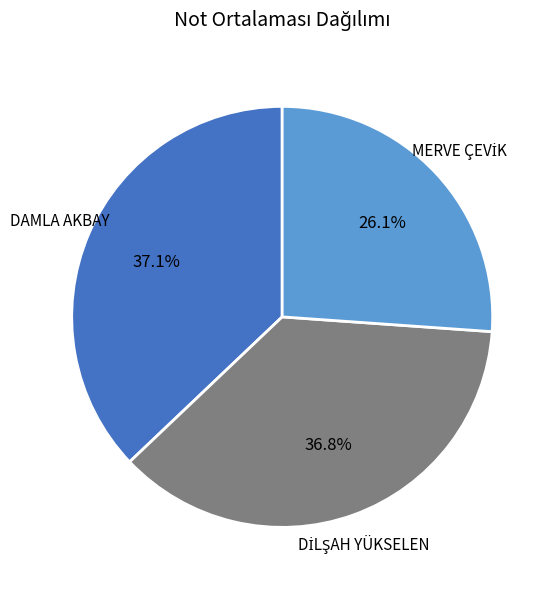

To the nearest percent, what is the average slice percentage?

33%